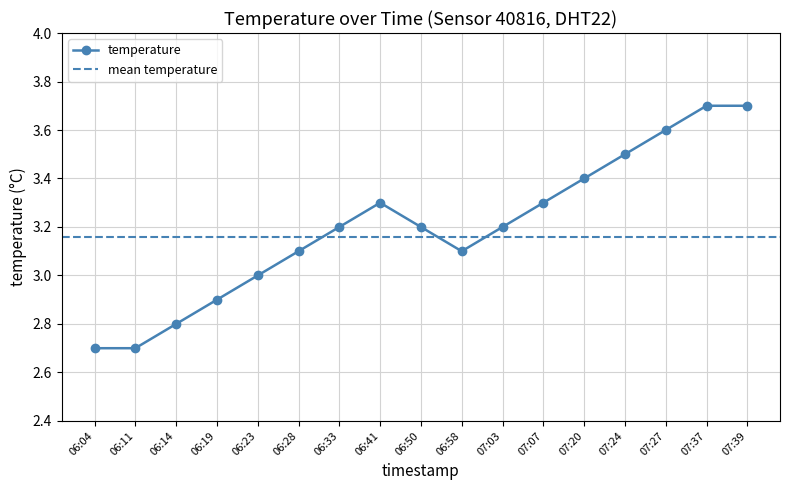

Count the number of data series in this chart.

1